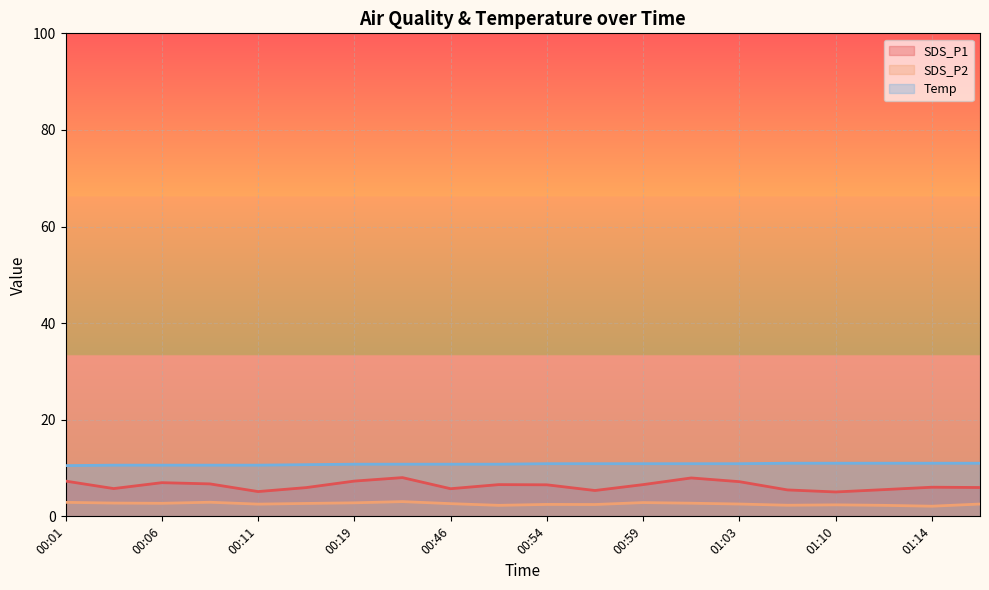

True or false: Temp and SDS_P1 intersect in this chart.

False